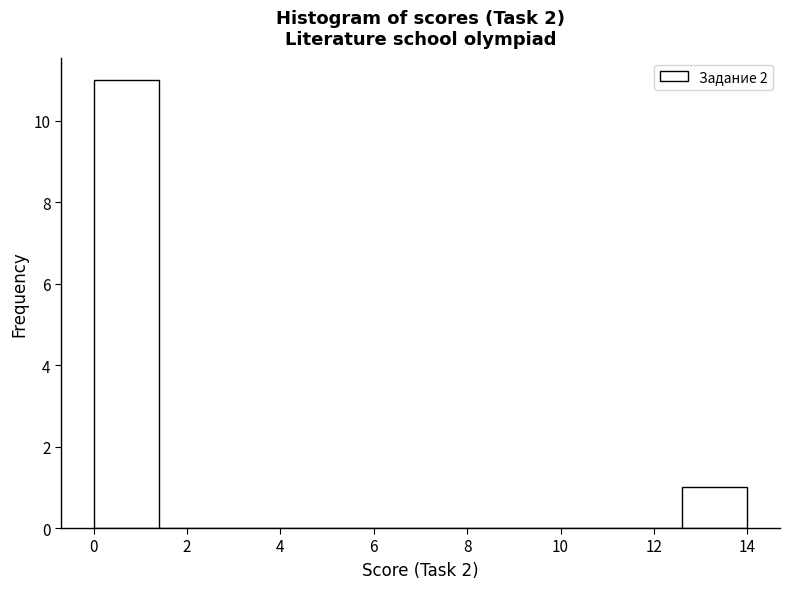

Reading left to right, transcribe this chart: for each bar, give the range it covers on the x-axis and its height. The values are not printed on the chart, so give them approximately, as read against the axis.

0.0 to 1.4: 11
1.4 to 2.8: 0
2.8 to 4.2: 0
4.2 to 5.6: 0
5.6 to 7.0: 0
7.0 to 8.4: 0
8.4 to 9.8: 0
9.8 to 11.2: 0
11.2 to 12.6: 0
12.6 to 14.0: 1